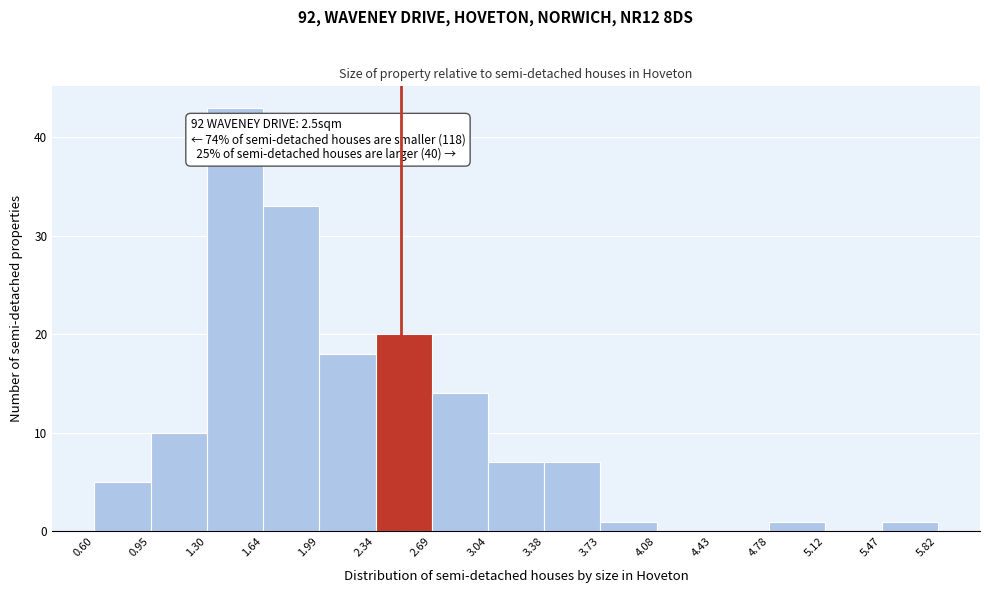

Which range on the x-axis has the tallest bar?

1.30 to 1.64